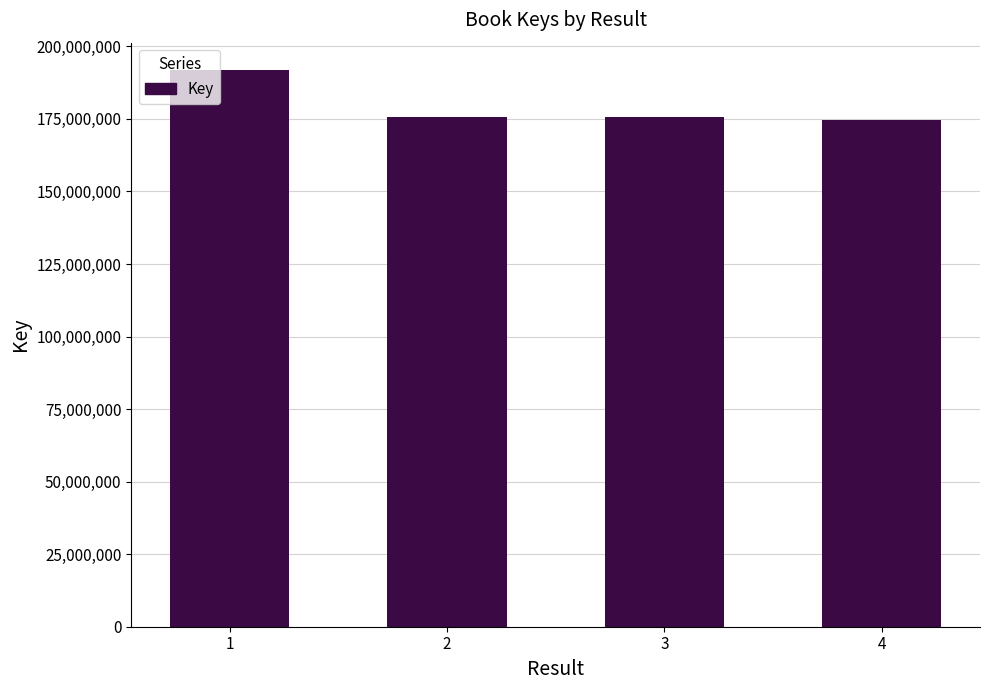

The chart shows a value of 74943045 at 4. True or false?

False